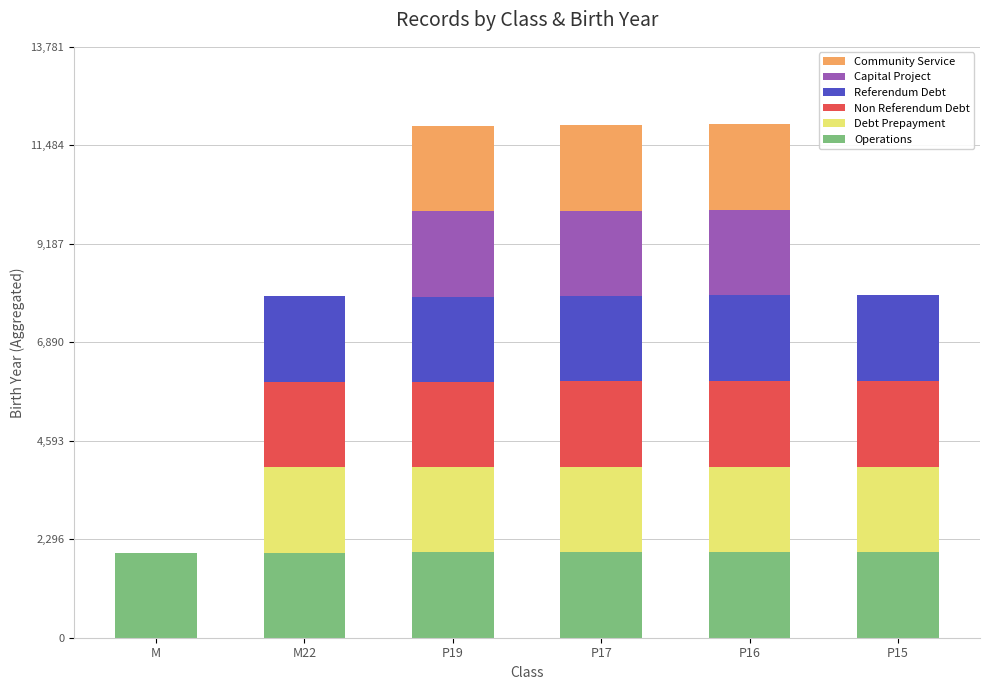

Does the chart contain stacked bars?

Yes